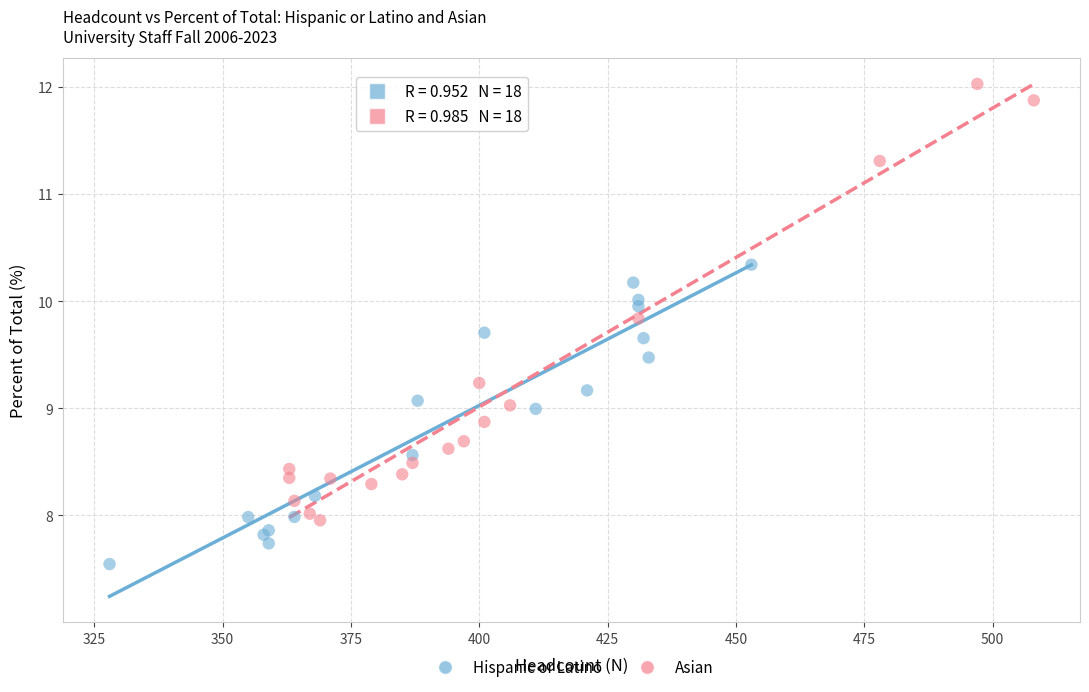

Which series reaches the minimum Y coordinate?

Hispanic or Latino